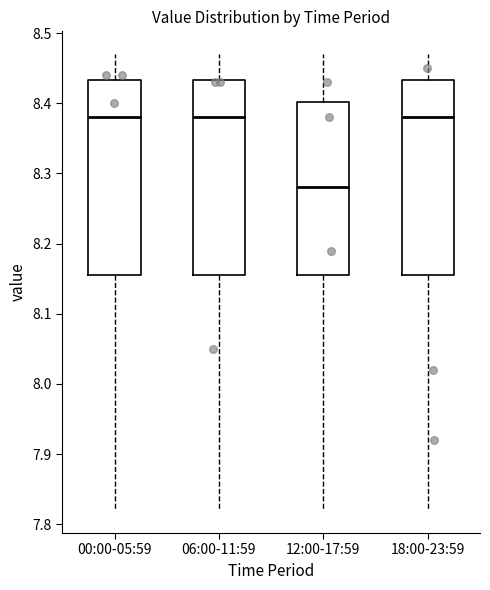

Where does the lower whisker of the box for 00:00-05:59 end on the y-axis? The values are not printed on the chart, so give them approximately, as read against the axis.

7.82